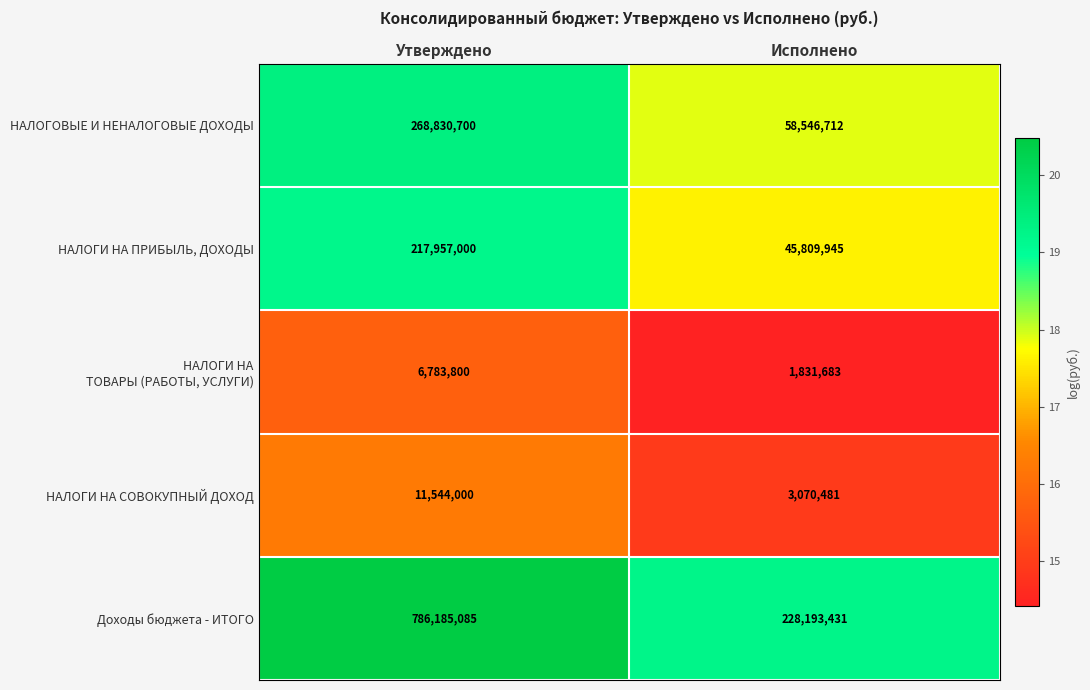

Which series changed the most between Утверждено and Исполнено?

Доходы бюджета - ИТОГО